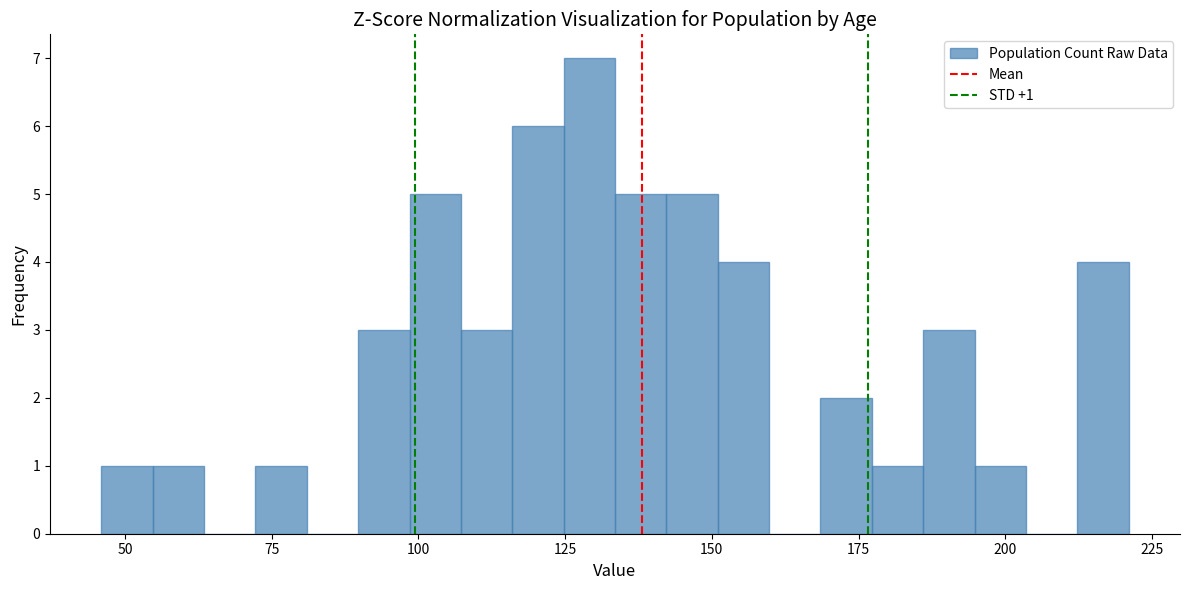

Read against the x-axis, roughly where is the centre of the tallest bar?

130